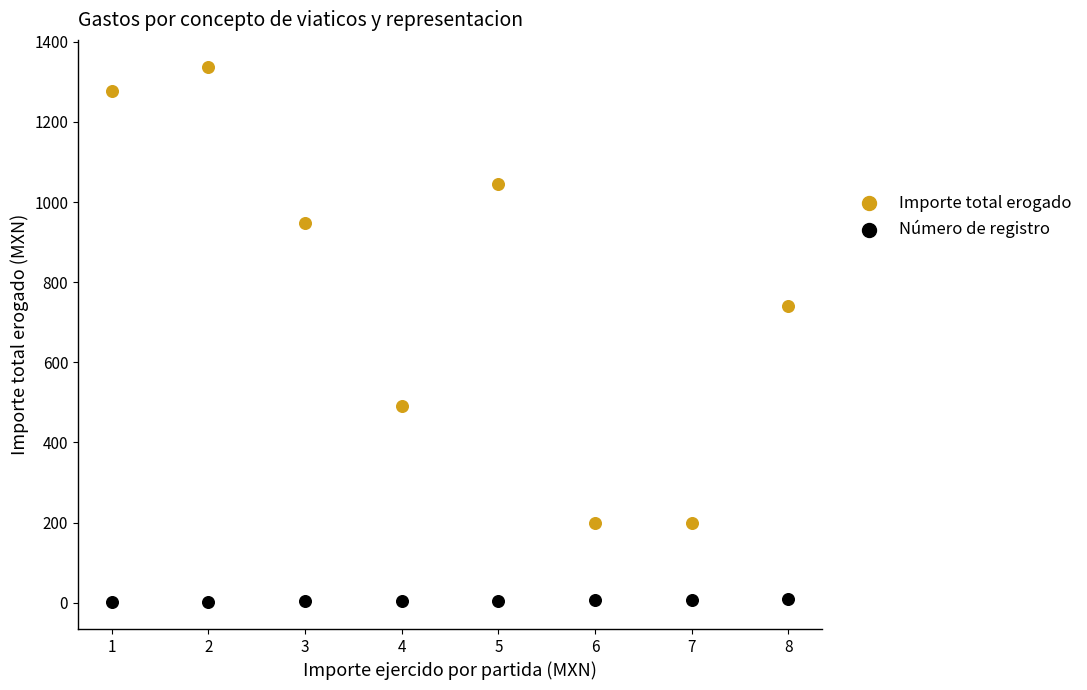

Which series has the largest Y range (max minus min)?

Importe total erogado